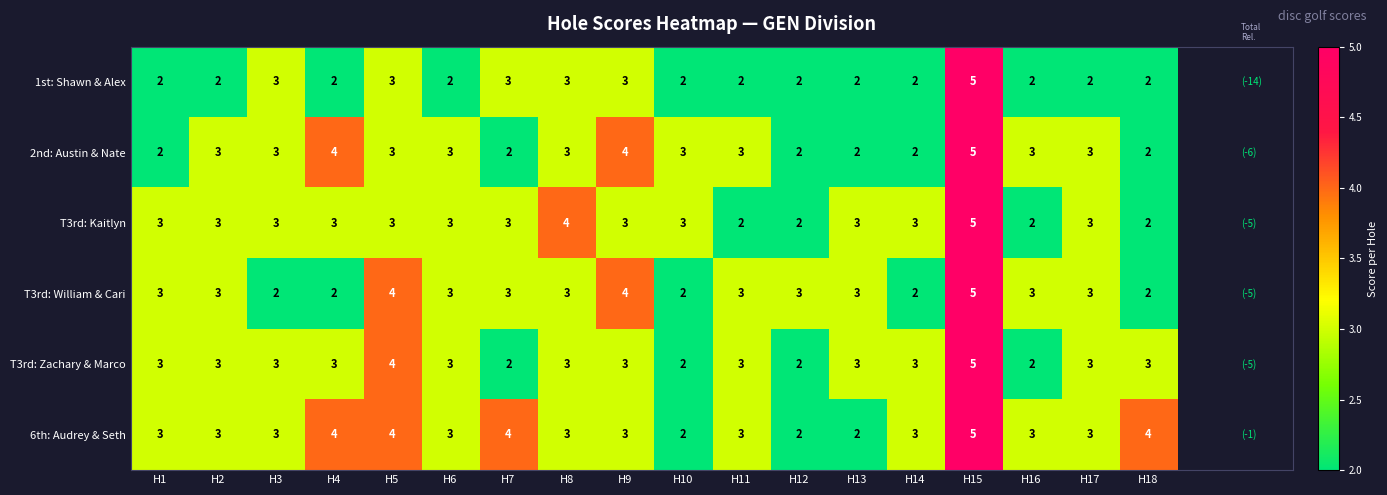

Is it true that T3rd: Kaitlyn equals 2 at H13?

False